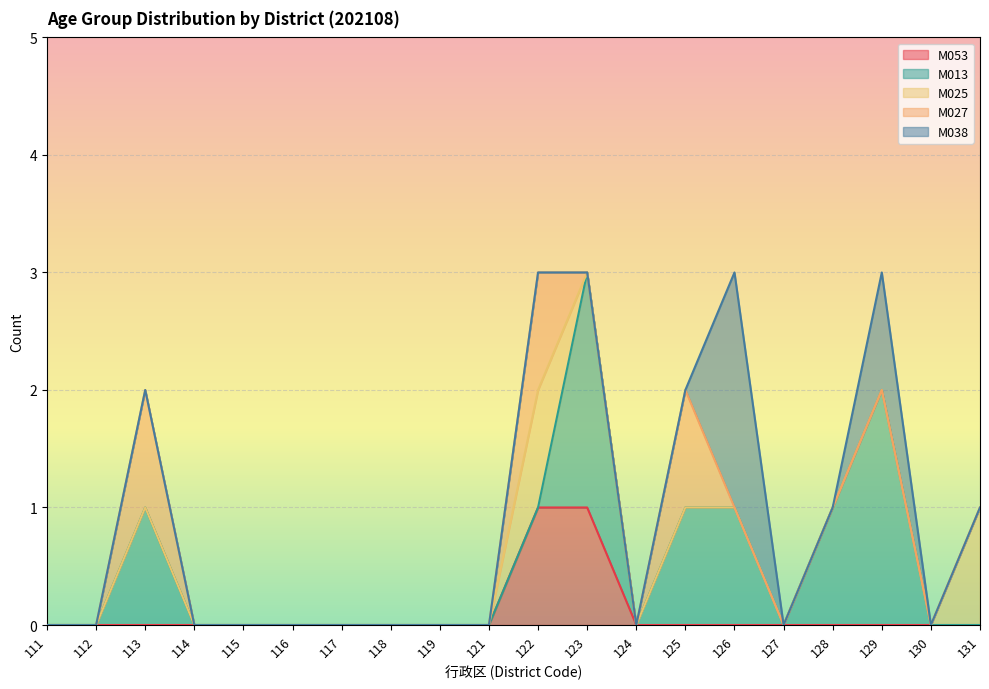

Where is the first local maximum for M038?

126